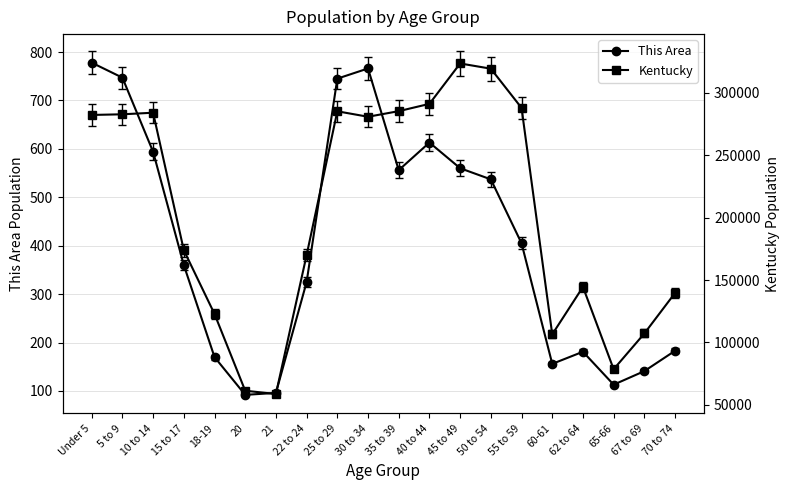

True or false: Kentucky and This Area intersect in this chart.

False